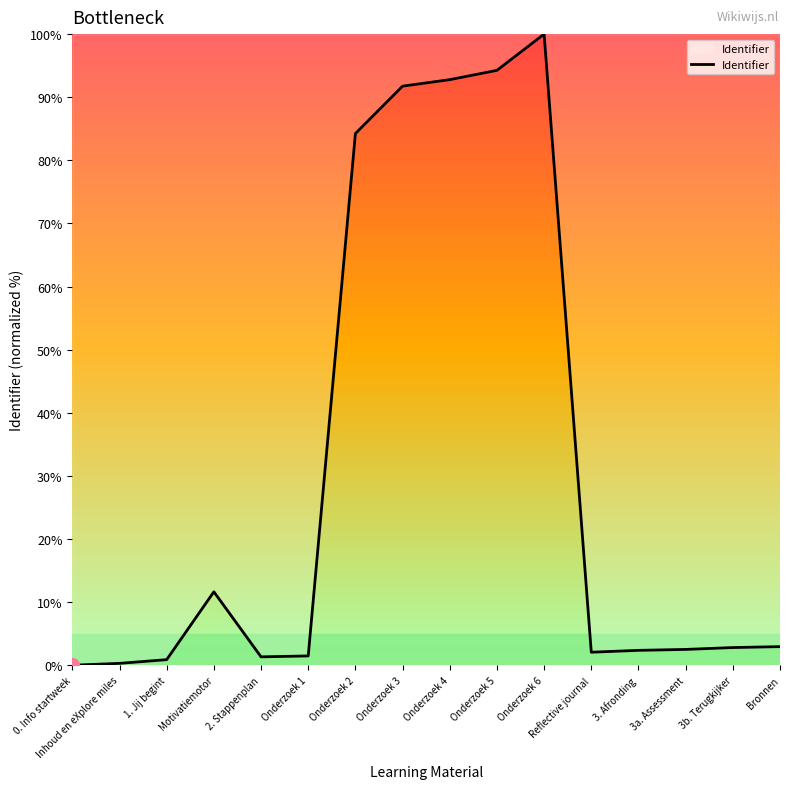

At which label does the data first exceed 2?

Motivatiemotor